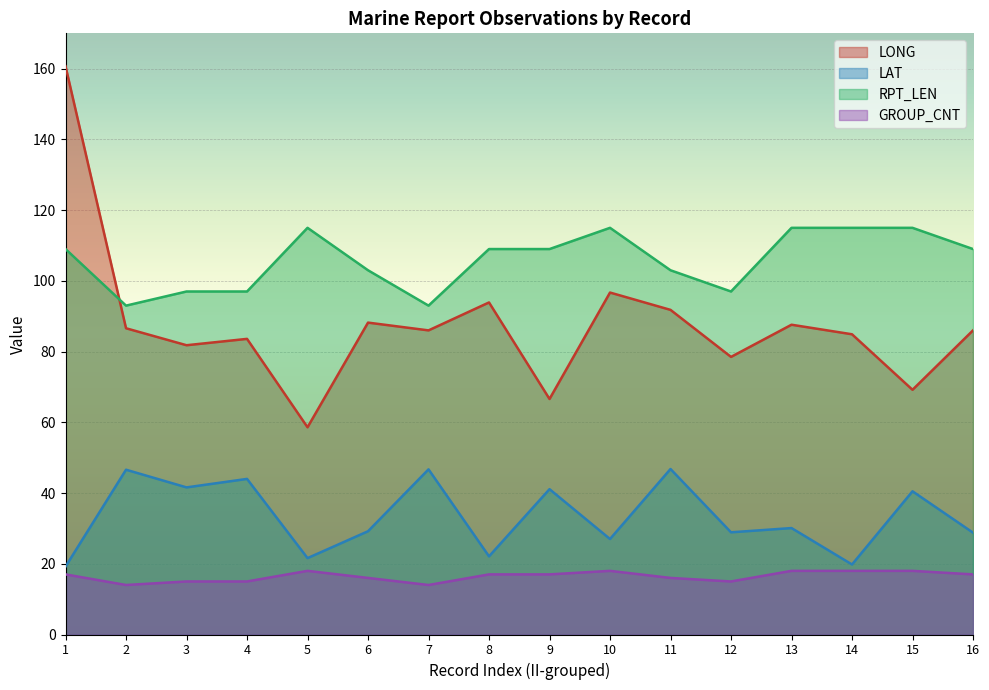

Count the GROUP_CNT values in the range 15 to 18.

14